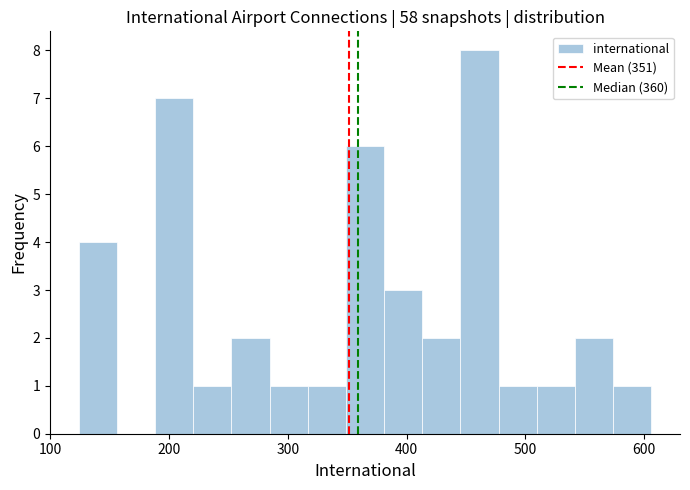

Around what value on the x-axis is the tallest bar? Give the approximate position of its centre, as read against the axis.

460